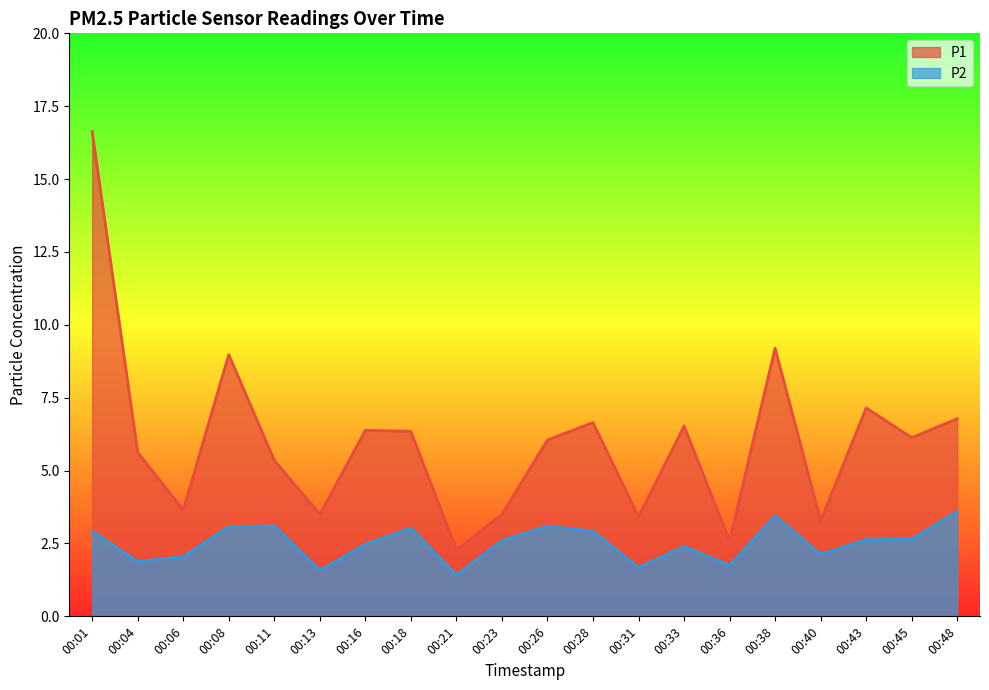

What is the value of the P1 point at the 18th from the left?

7.2